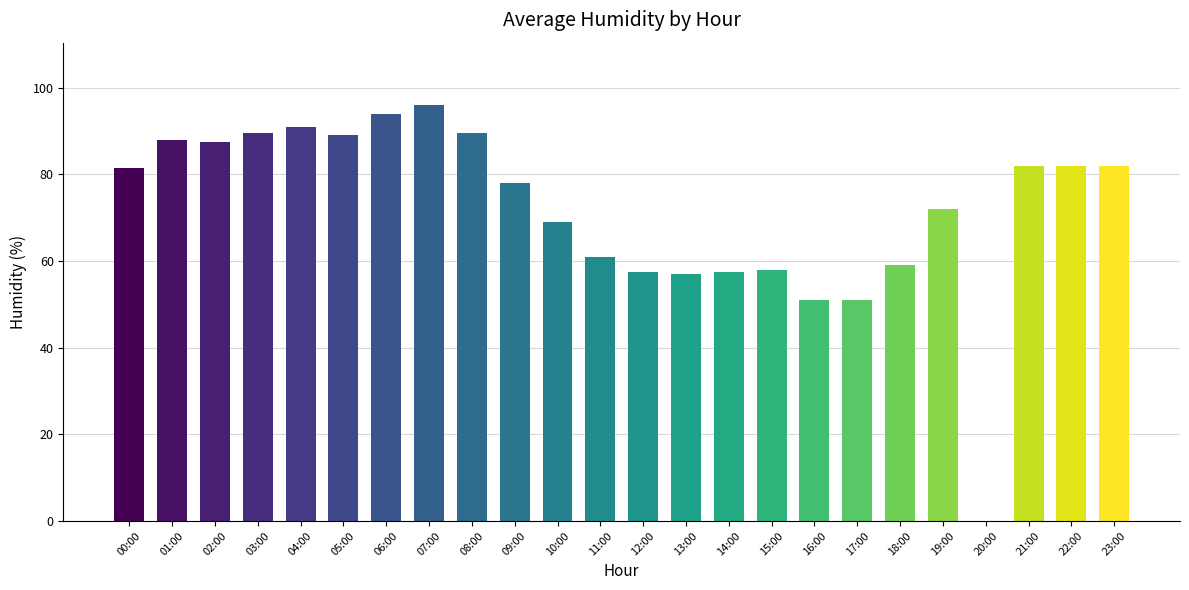

Is it true that the value at 18:00 is 37.2?

False